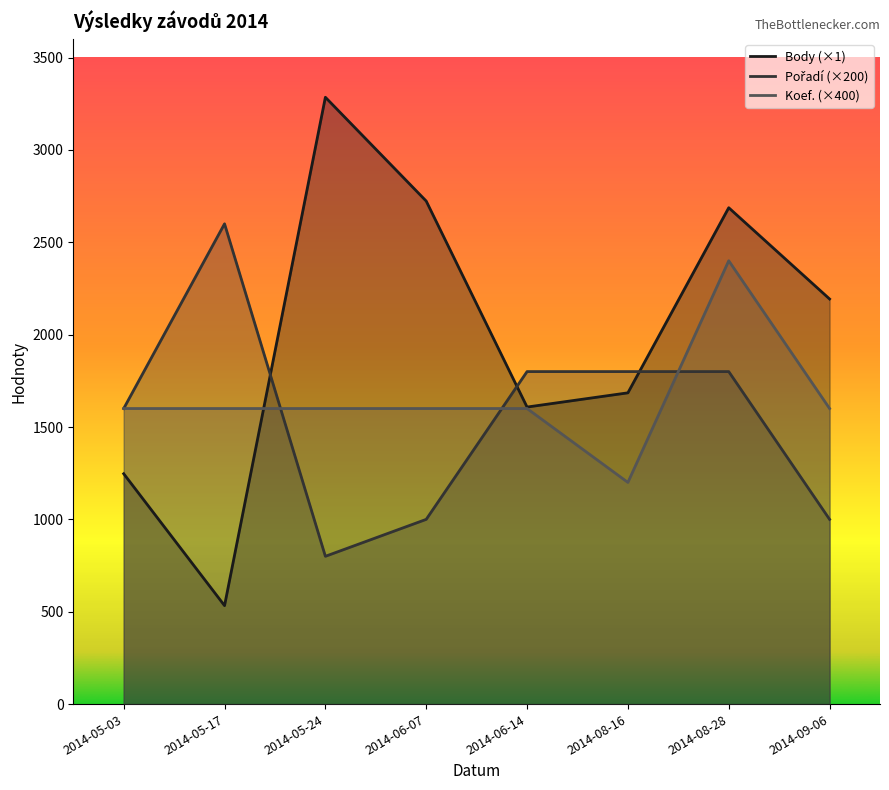

Rank the series at 2014-08-16 from lowest to highest value.

Koef., Body, Pořadí